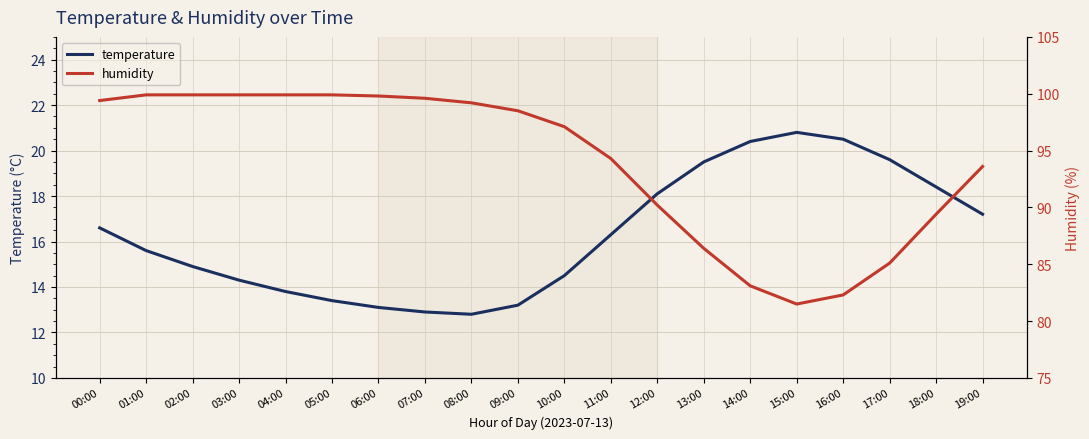

At which label is temperature closest to 16?

11:00